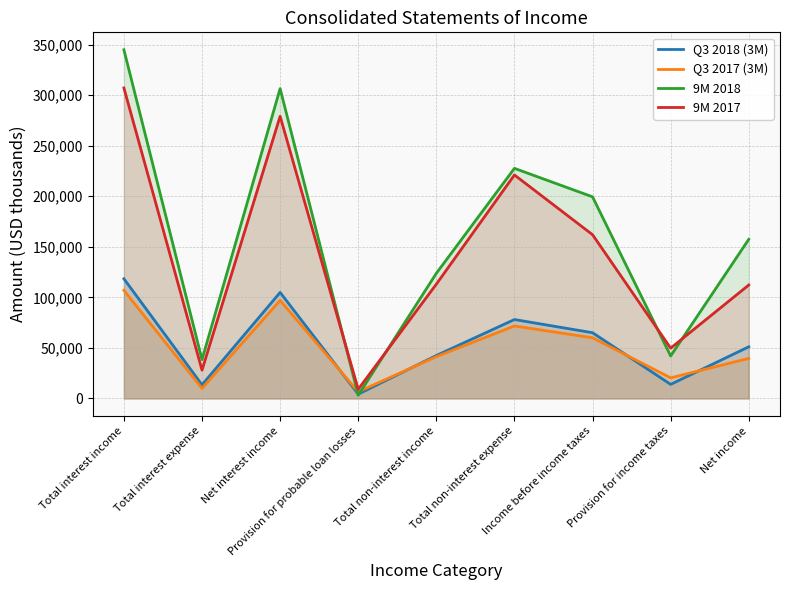

What is the sum of all Q3 2017 (3M) values?

453590